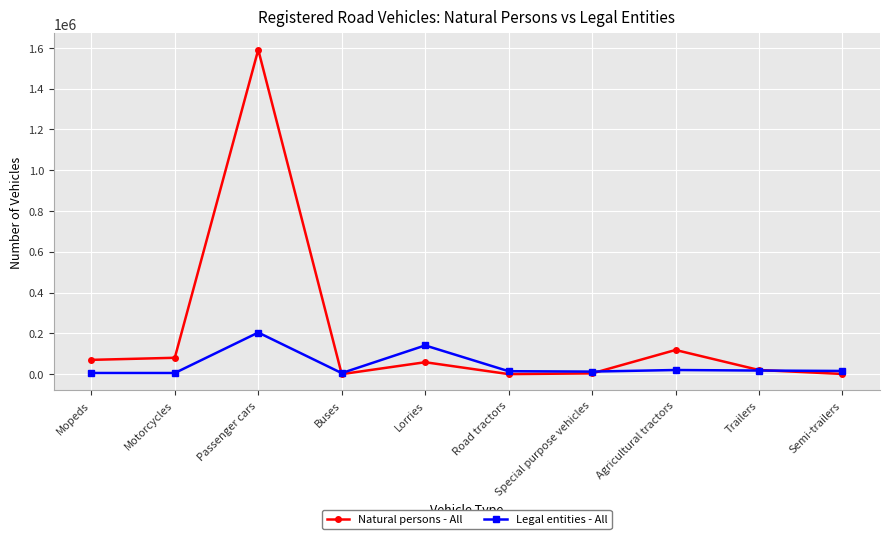

Which series has the largest range (max minus min)?

Natural persons - All